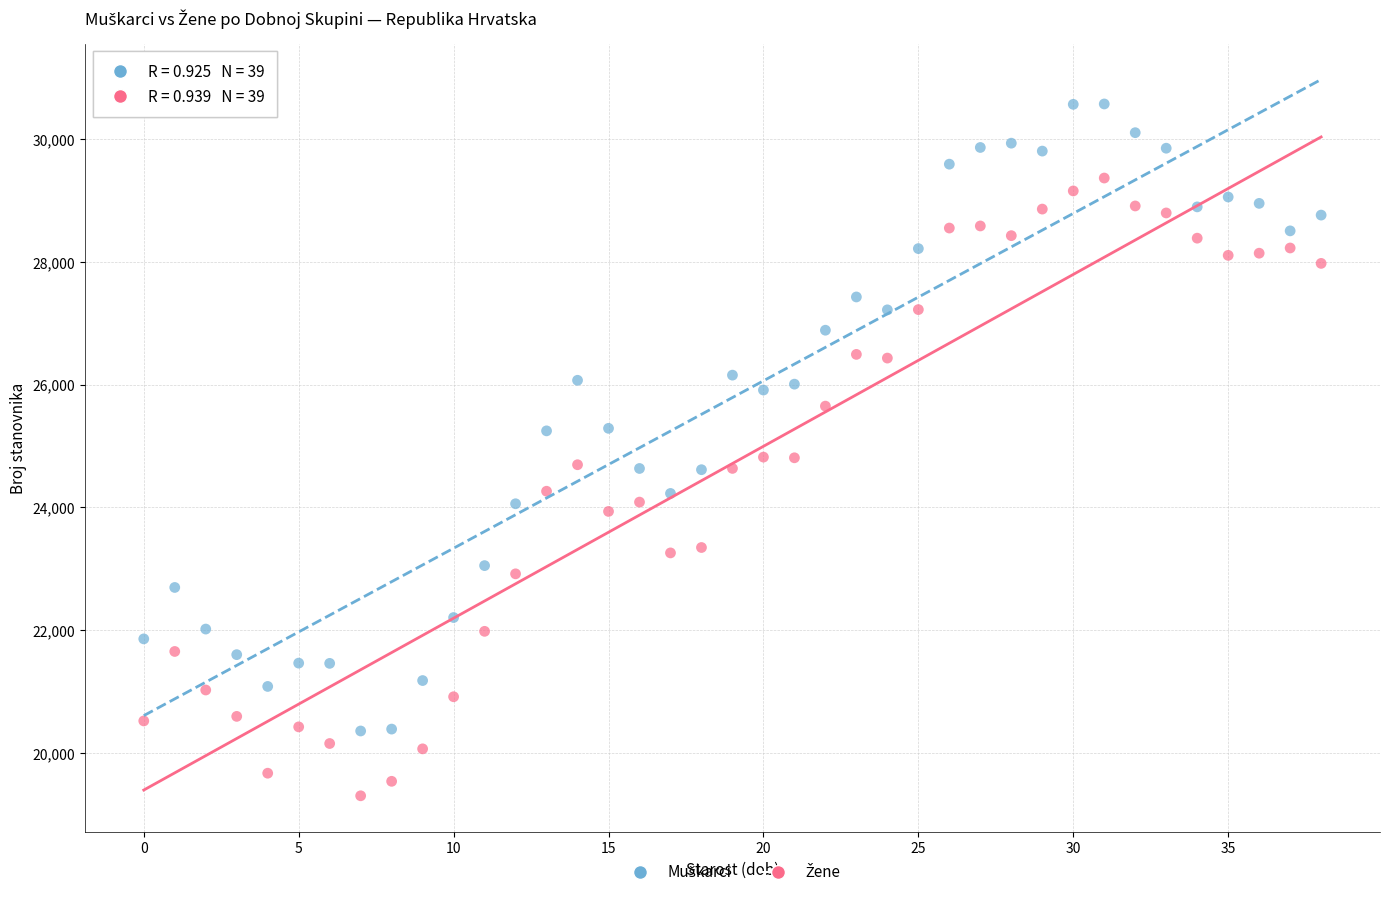

Across all data points, what is the range of Y values (max minus min)?

11274